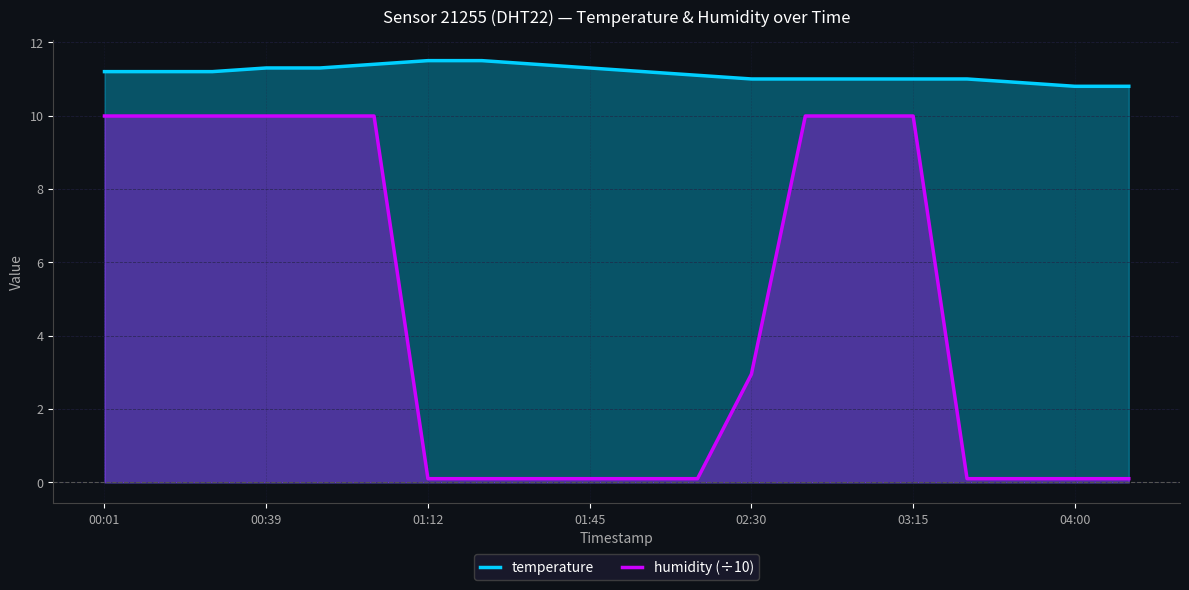

Rank the series by their average value, from lowest to highest.

humidity (÷10), temperature